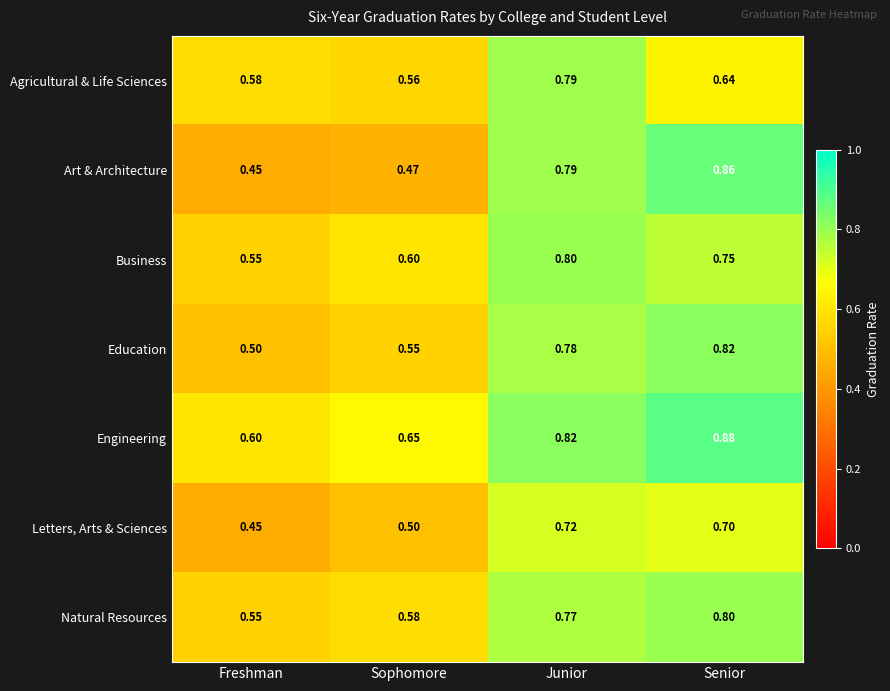

Which series has the largest total across all categories?

Engineering